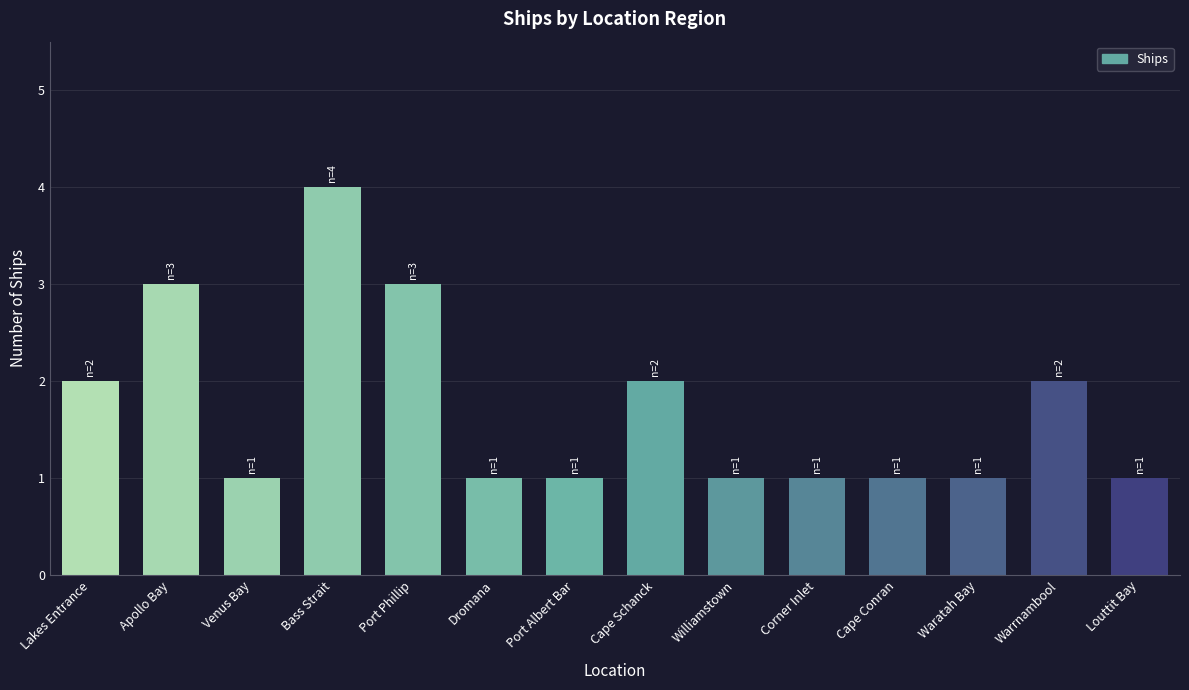

What is the smallest value displayed?

1